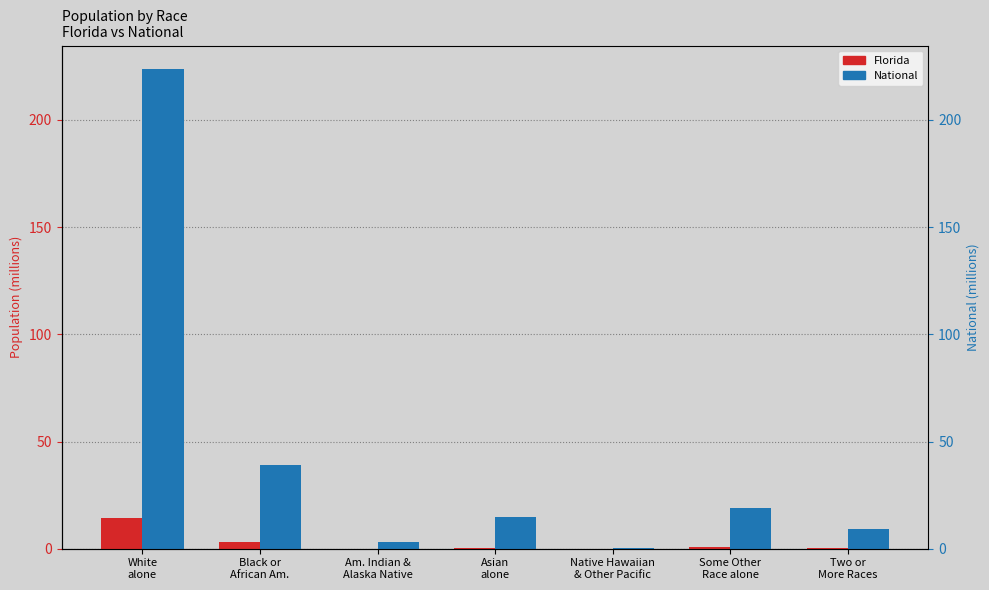

What is the greatest value displayed?

223.6